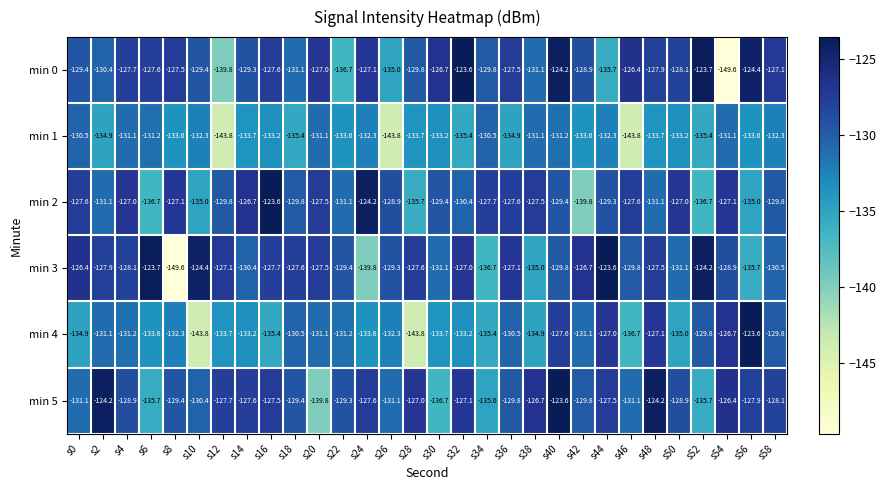

What is the highest value of the min 3 series?

-123.6